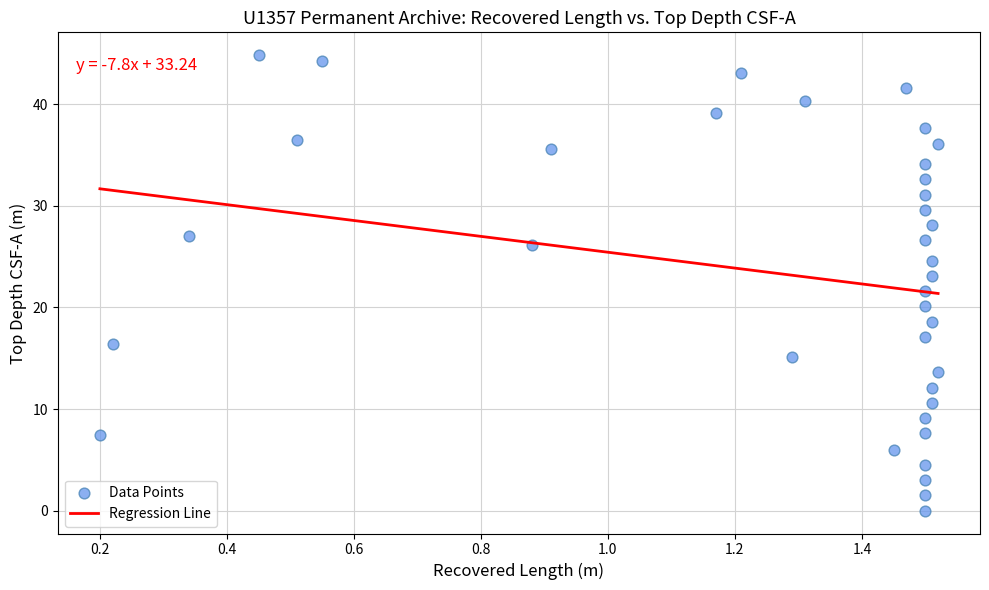

What is the range of Y values (max minus min)?

44.8